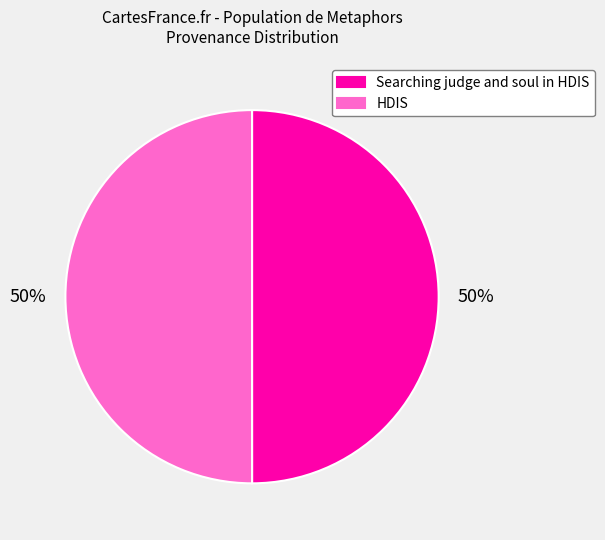

What is the ratio of the value at HDIS to the value at Searching judge and soul in HDIS?

1.0